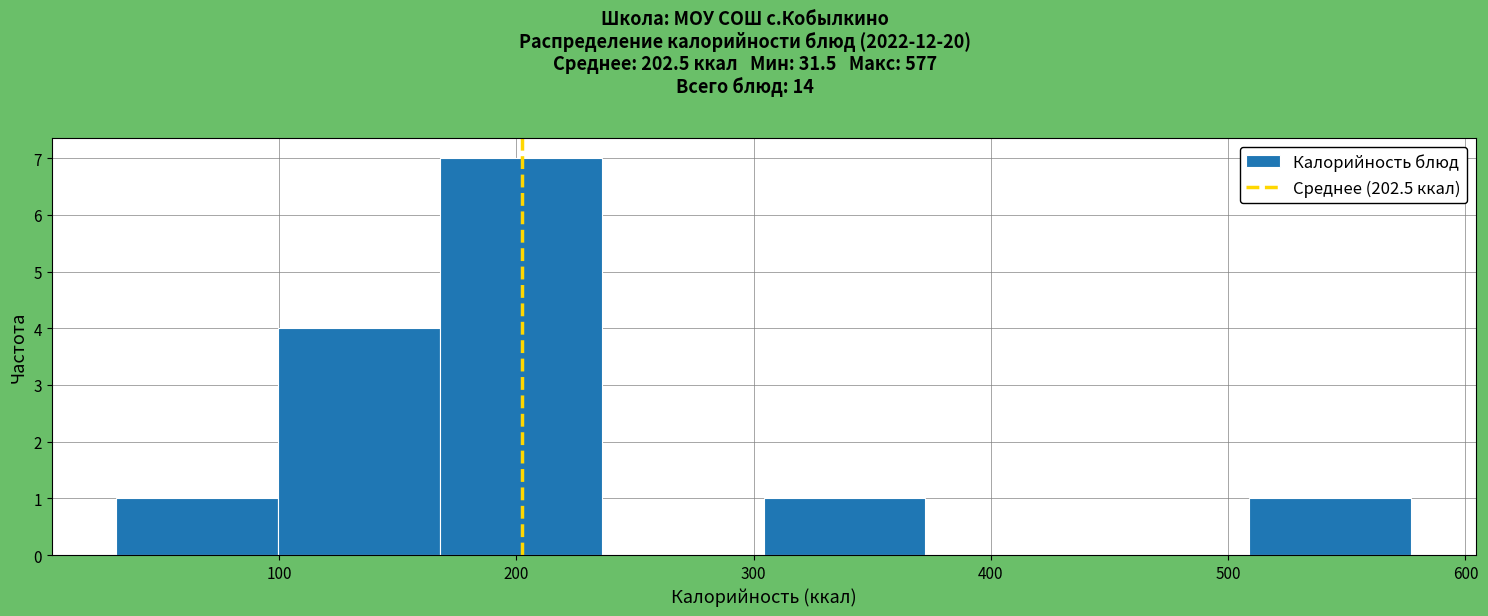

Over which range of the x-axis is the bar tallest?

170 to 240